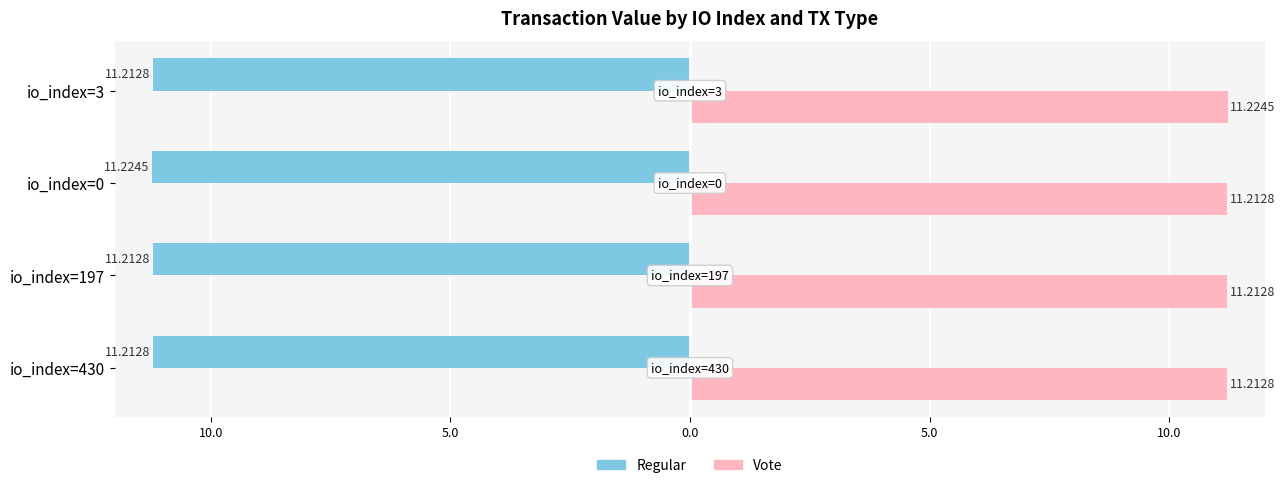

What are all the series names shown in the legend?

Regular, Vote